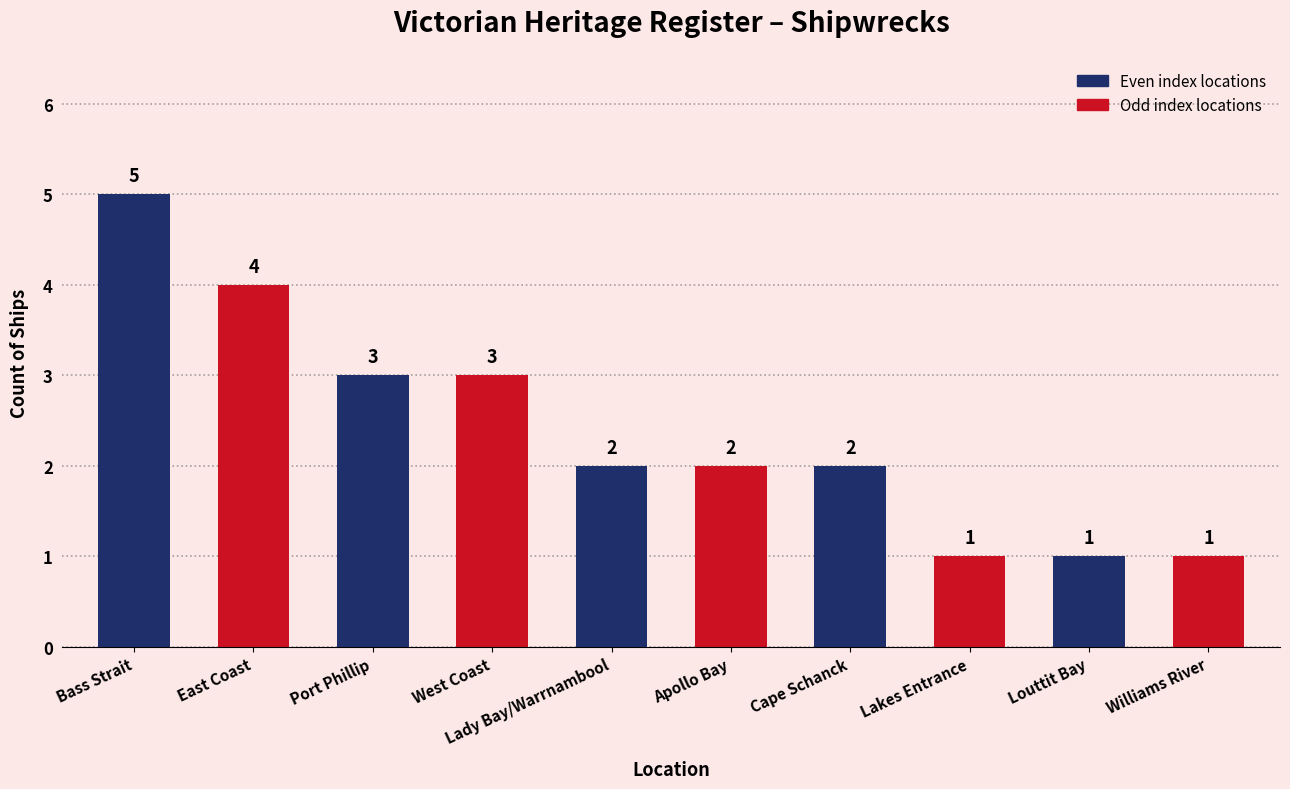

Reading right to left, extract all data points from this chart.

1	1	1	2	2	2	3	3	4	5